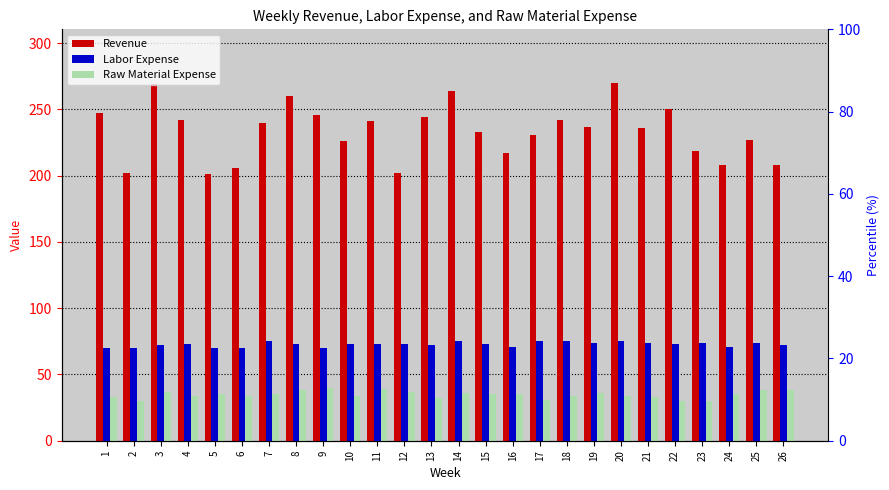

Is the value of Raw Material Expense at 2 greater than the value of Revenue at 6?

No